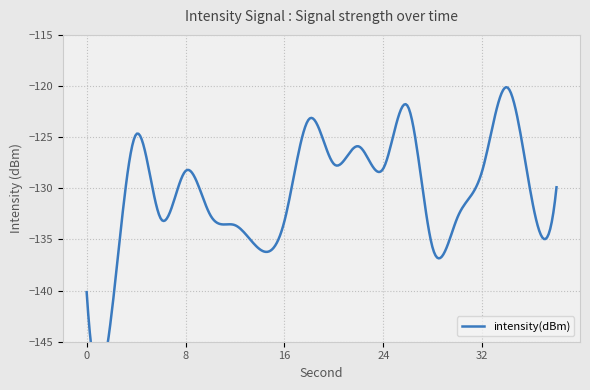

What is the smallest value displayed?

-142.4